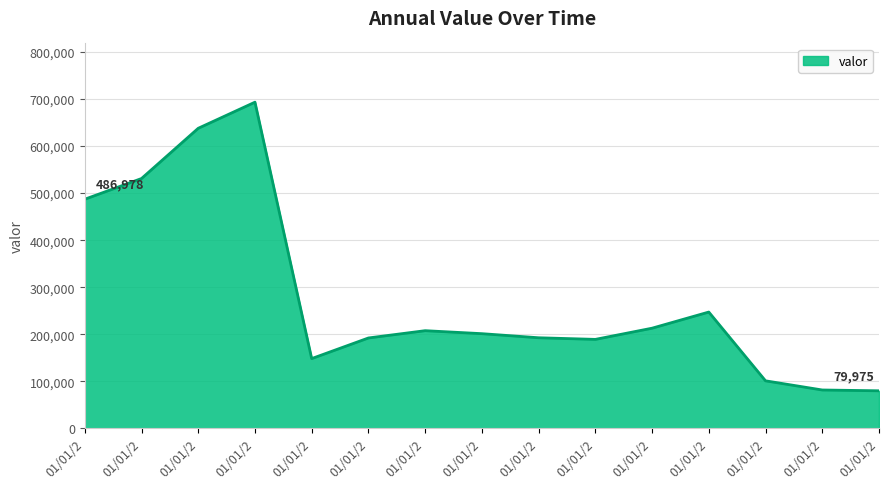

Which label corresponds to the smallest value in the chart?

01/01/2